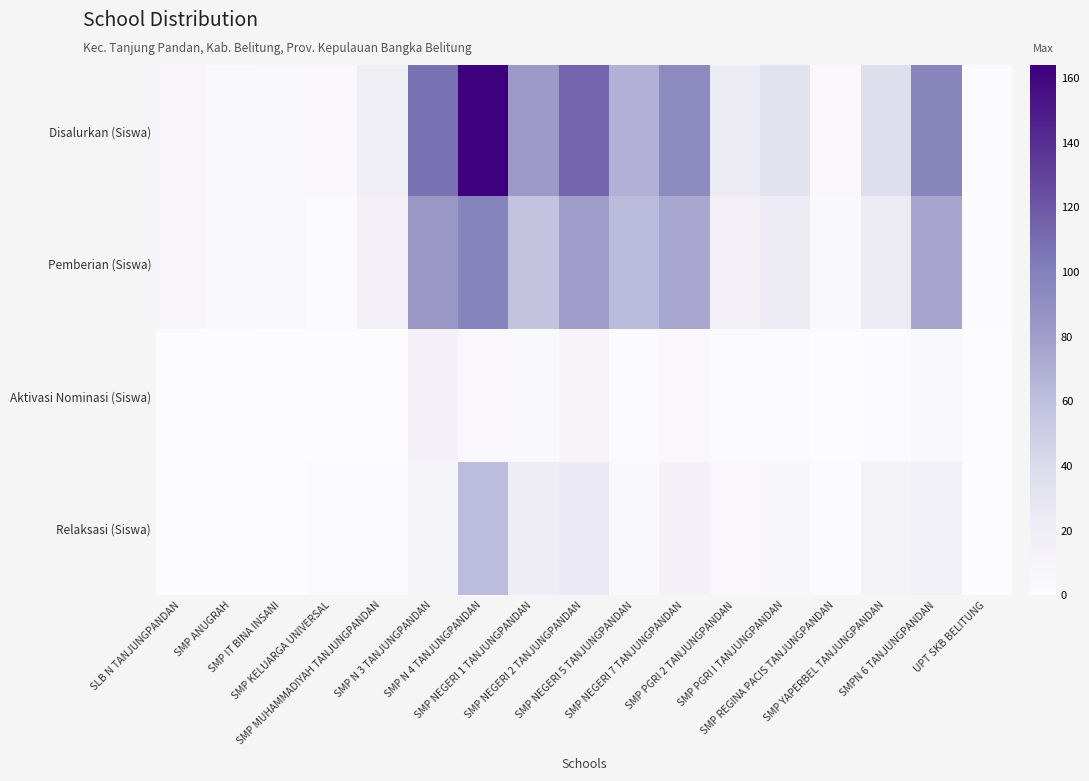

Reading left to right, transcribe all the data shown in this chart.

Disalurkan (Siswa): SLB N TANJUNGPANDAN=8	SMP ANUGRAH=4	SMP IT BINA INSANI=6	SMP KELUARGA UNIVERSAL=5	SMP MUHAMMADIYAH TANJUNGPANDAN=18	SMP N 3 TANJUNGPANDAN=108	SMP N 4 TANJUNGPANDAN=164	SMP NEGERI 1 TANJUNGPANDAN=82	SMP NEGERI 2 TANJUNGPANDAN=113	SMP NEGERI 5 TANJUNGPANDAN=68	SMP NEGERI 7 TANJUNGPANDAN=93	SMP PGRI 2 TANJUNGPANDAN=23	SMP PGRI I TANJUNGPANDAN=32	SMP REGINA PACIS TANJUNGPANDAN=5	SMP YAPERBEL TANJUNGPANDAN=36	SMPN 6 TANJUNGPANDAN=96	UPT SKB BELITUNG=1
Pemberian (Siswa): SLB N TANJUNGPANDAN=8	SMP ANUGRAH=4	SMP IT BINA INSANI=6	SMP KELUARGA UNIVERSAL=3	SMP MUHAMMADIYAH TANJUNGPANDAN=16	SMP N 3 TANJUNGPANDAN=84	SMP N 4 TANJUNGPANDAN=98	SMP NEGERI 1 TANJUNGPANDAN=57	SMP NEGERI 2 TANJUNGPANDAN=80	SMP NEGERI 5 TANJUNGPANDAN=62	SMP NEGERI 7 TANJUNGPANDAN=74	SMP PGRI 2 TANJUNGPANDAN=16	SMP PGRI I TANJUNGPANDAN=22	SMP REGINA PACIS TANJUNGPANDAN=4	SMP YAPERBEL TANJUNGPANDAN=22	SMPN 6 TANJUNGPANDAN=75	UPT SKB BELITUNG=1
Aktivasi Nominasi (Siswa): SLB N TANJUNGPANDAN=0	SMP ANUGRAH=0	SMP IT BINA INSANI=0	SMP KELUARGA UNIVERSAL=0	SMP MUHAMMADIYAH TANJUNGPANDAN=0	SMP N 3 TANJUNGPANDAN=14	SMP N 4 TANJUNGPANDAN=5	SMP NEGERI 1 TANJUNGPANDAN=4	SMP NEGERI 2 TANJUNGPANDAN=9	SMP NEGERI 5 TANJUNGPANDAN=2	SMP NEGERI 7 TANJUNGPANDAN=5	SMP PGRI 2 TANJUNGPANDAN=2	SMP PGRI I TANJUNGPANDAN=3	SMP REGINA PACIS TANJUNGPANDAN=0	SMP YAPERBEL TANJUNGPANDAN=1	SMPN 6 TANJUNGPANDAN=6	UPT SKB BELITUNG=0
Relaksasi (Siswa): SLB N TANJUNGPANDAN=0	SMP ANUGRAH=0	SMP IT BINA INSANI=0	SMP KELUARGA UNIVERSAL=2	SMP MUHAMMADIYAH TANJUNGPANDAN=2	SMP N 3 TANJUNGPANDAN=10	SMP N 4 TANJUNGPANDAN=61	SMP NEGERI 1 TANJUNGPANDAN=21	SMP NEGERI 2 TANJUNGPANDAN=24	SMP NEGERI 5 TANJUNGPANDAN=4	SMP NEGERI 7 TANJUNGPANDAN=14	SMP PGRI 2 TANJUNGPANDAN=5	SMP PGRI I TANJUNGPANDAN=7	SMP REGINA PACIS TANJUNGPANDAN=1	SMP YAPERBEL TANJUNGPANDAN=13	SMPN 6 TANJUNGPANDAN=15	UPT SKB BELITUNG=0